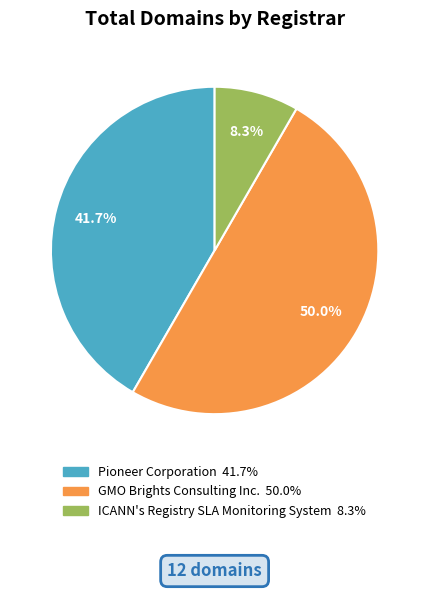

What percentage is the GMO Brights Consulting Inc. slice, to the nearest percent?

50%